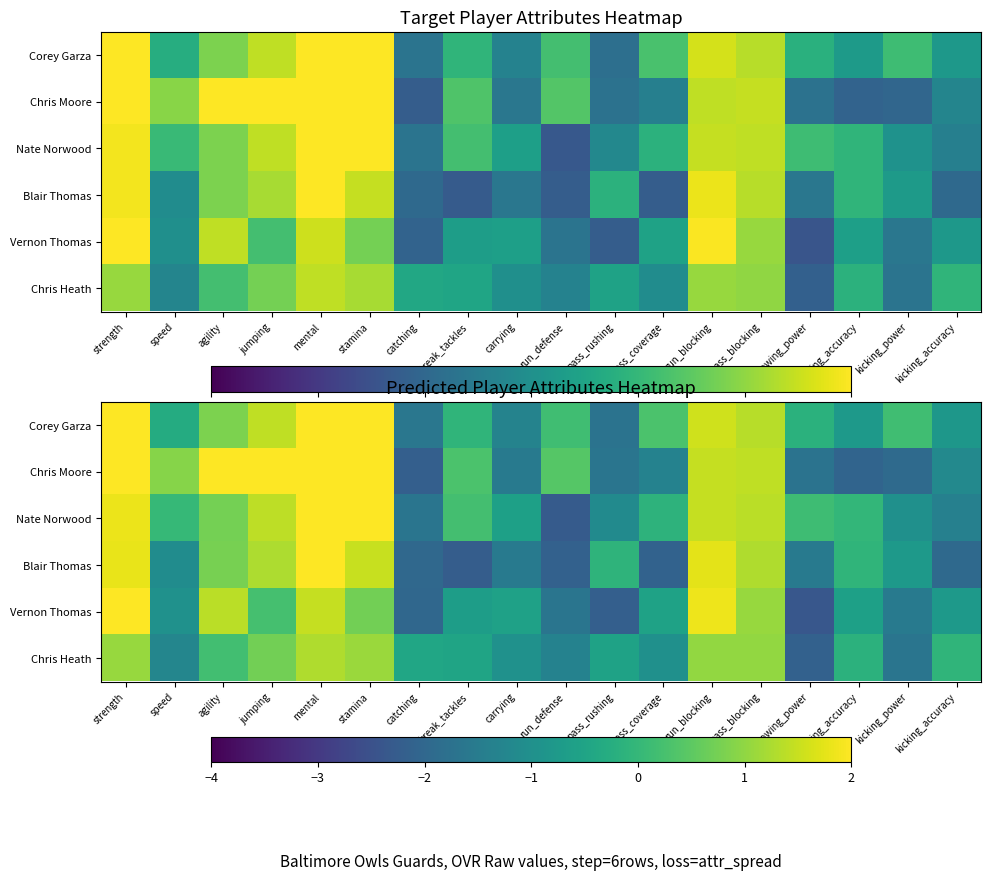

Which category has the lowest value in the Nate Norwood series?

run_defense